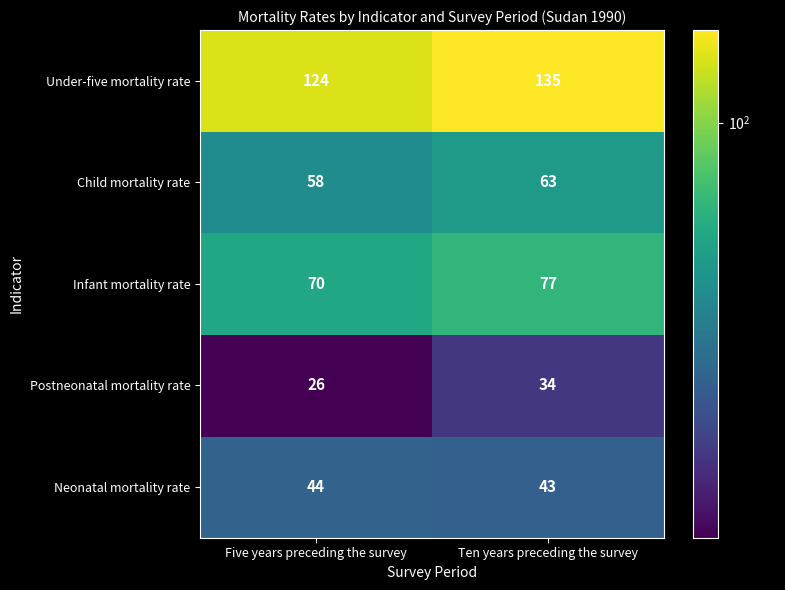

At which category is the sum across all series the highest?

Ten years preceding the survey